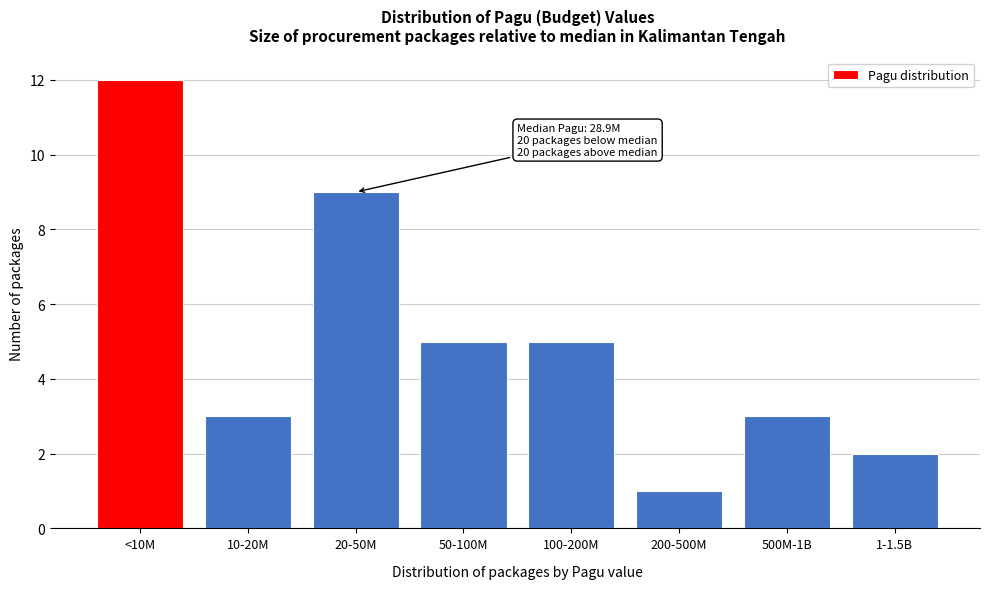

Reading left to right, transcribe all the data shown in this chart.

<10M=12	10-20M=3	20-50M=9	50-100M=5	100-200M=5	200-500M=1	500M-1B=3	1-1.5B=2